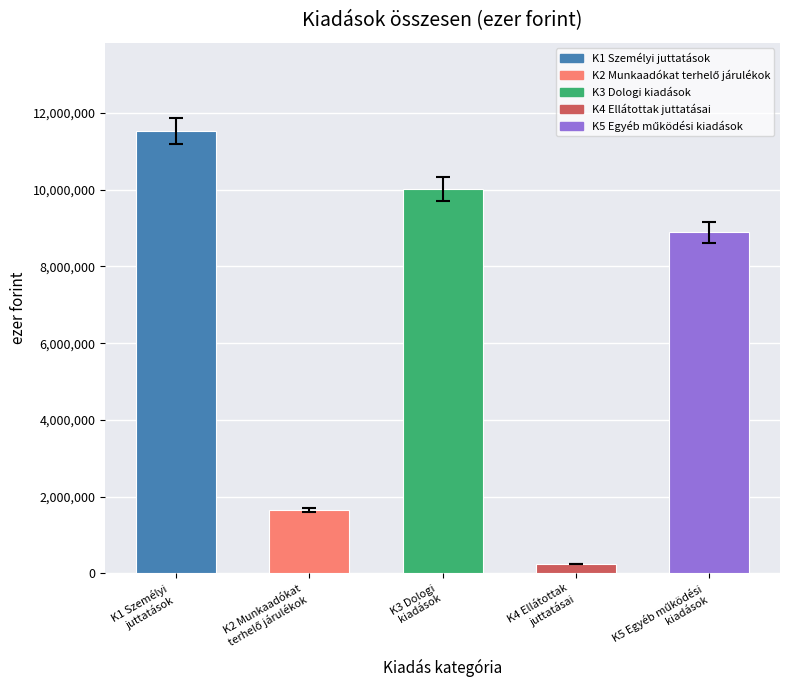

Does the chart contain any negative values?

No